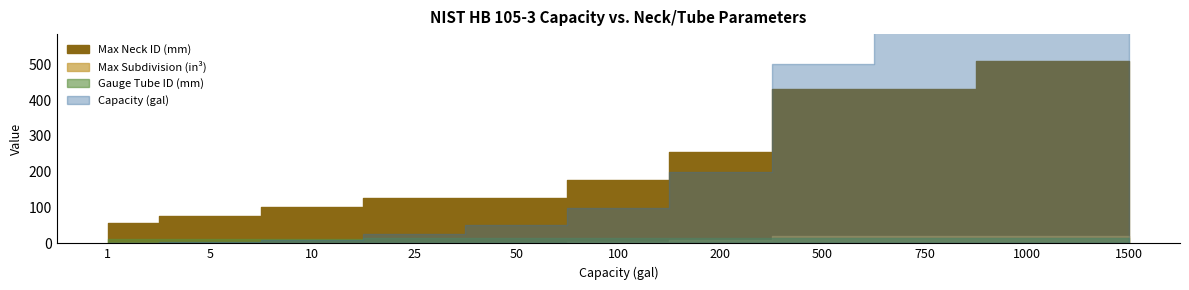

True or false: Capacity (gal) has a value of 1500.0 at 1500.

True